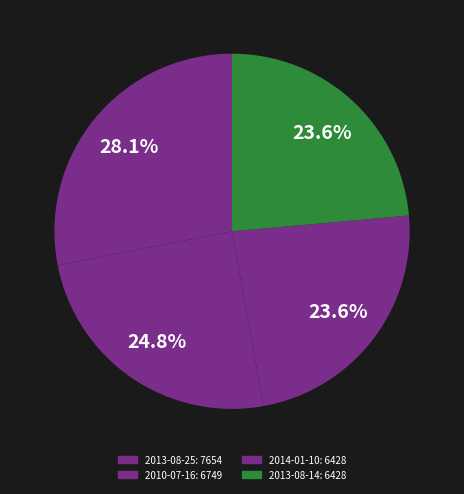

How many segments does this pie chart have?

4